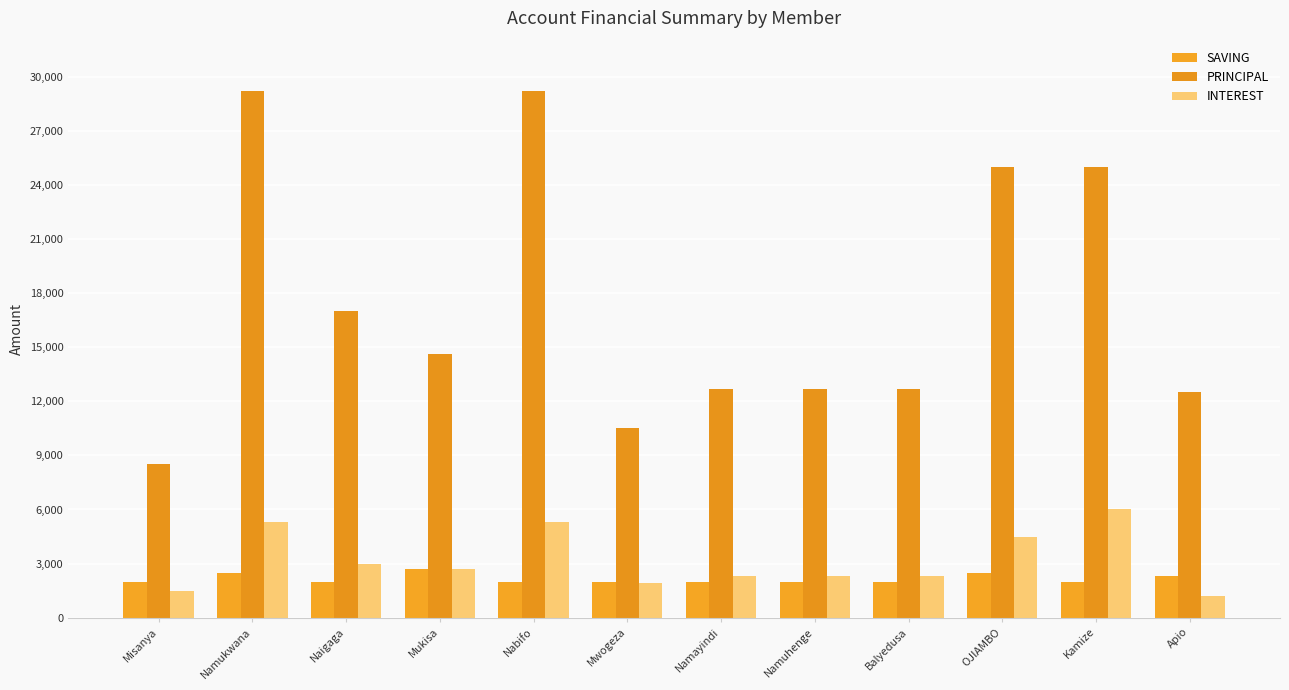

What is the value of the PRINCIPAL bar at the 6th from the left?

10500